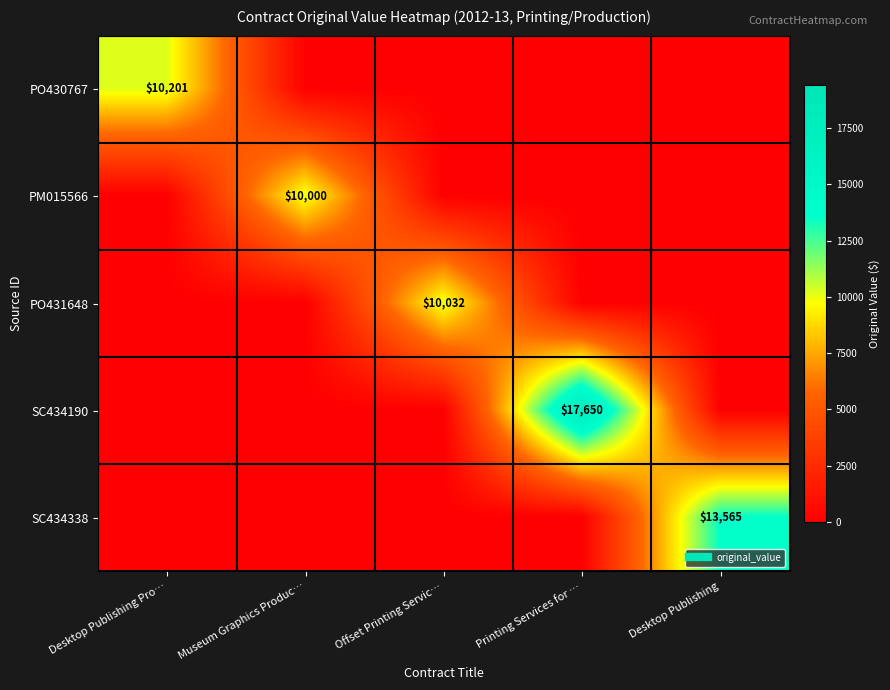

What is the greatest value displayed?

17650.0